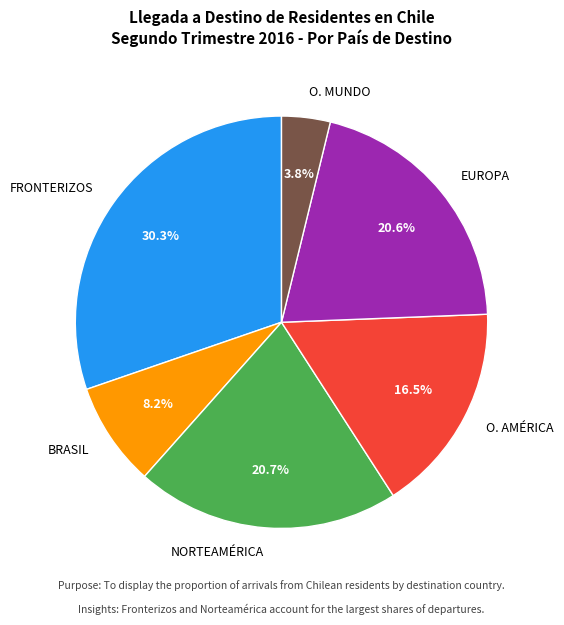

Count the number of slices in the pie.

6